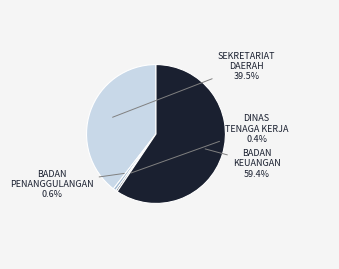

Is there a majority slice in this chart?

Yes